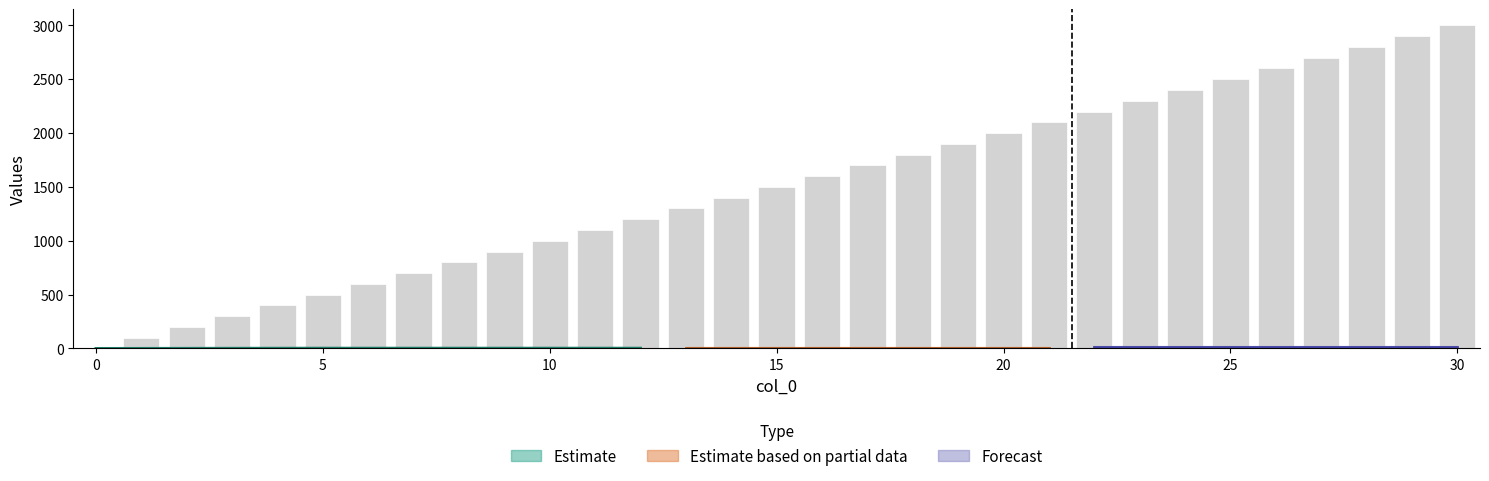

The value at 19 is 433. True or false?

False